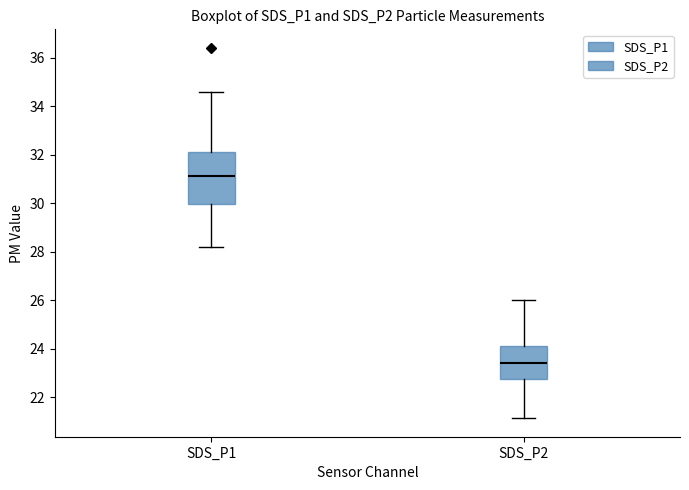

Where does the upper whisker of the box for SDS_P2 end on the y-axis? The values are not printed on the chart, so give them approximately, as read against the axis.

26.0